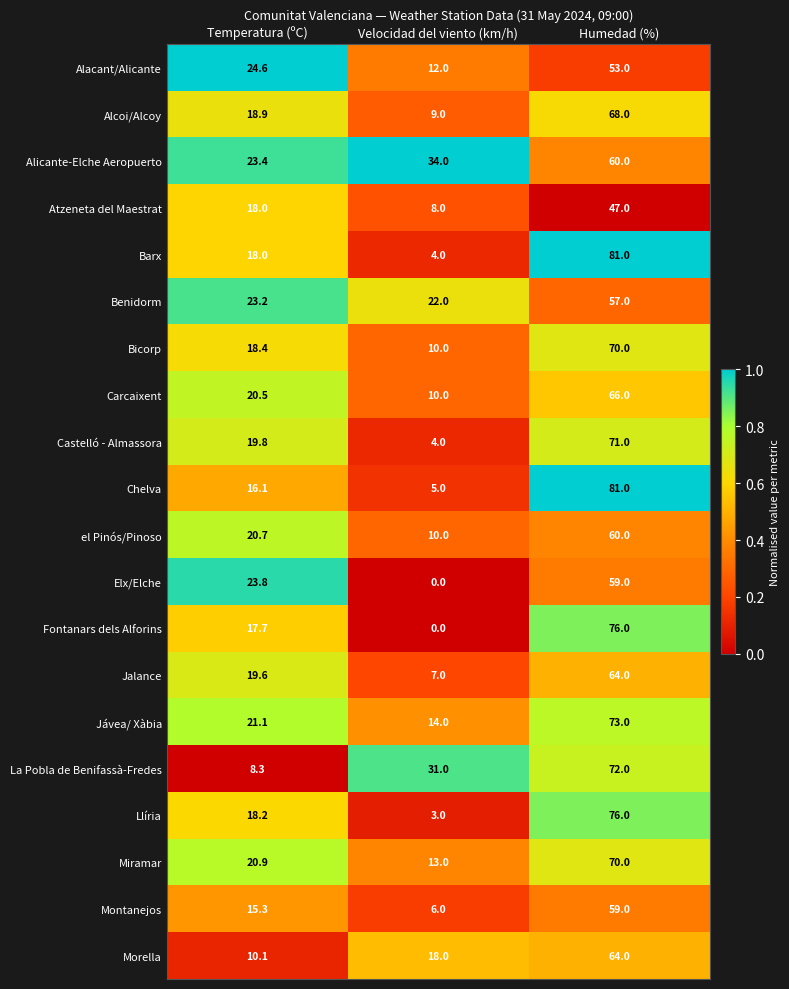

How many distinct data groups are displayed?

20